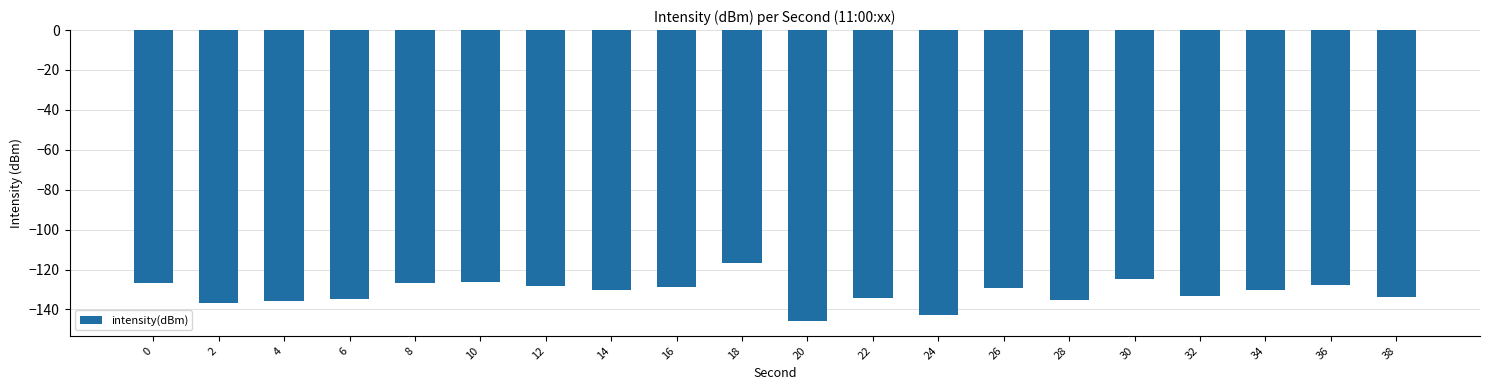

The value at 22 is -134.1. True or false?

True